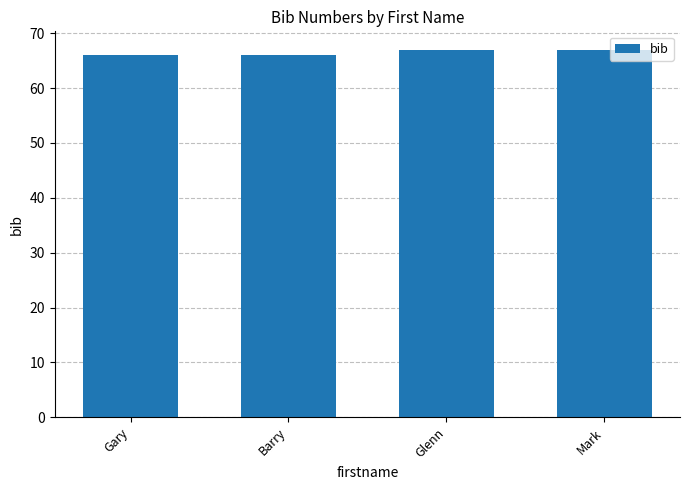

Reading left to right, extract all data points from this chart.

66	66	67	67